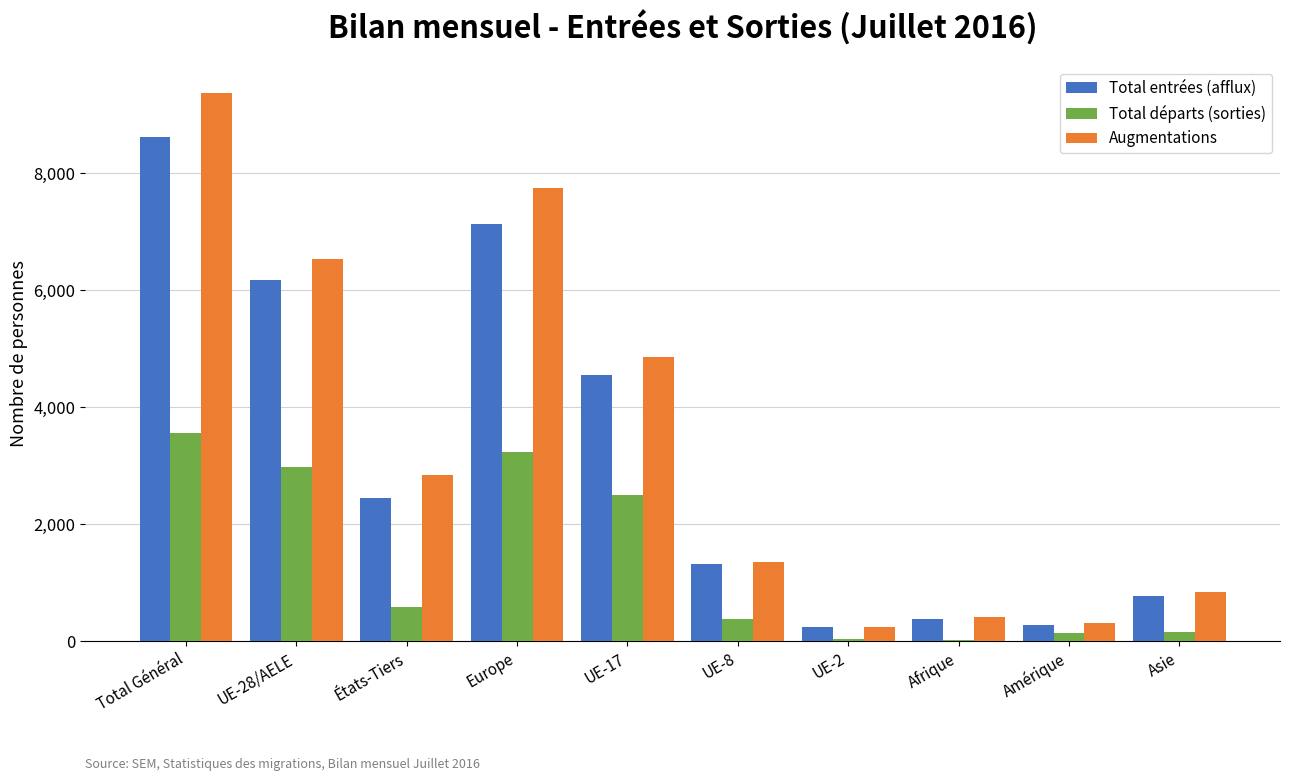

At which label is Total départs (sorties) closest to 1791?

UE-17